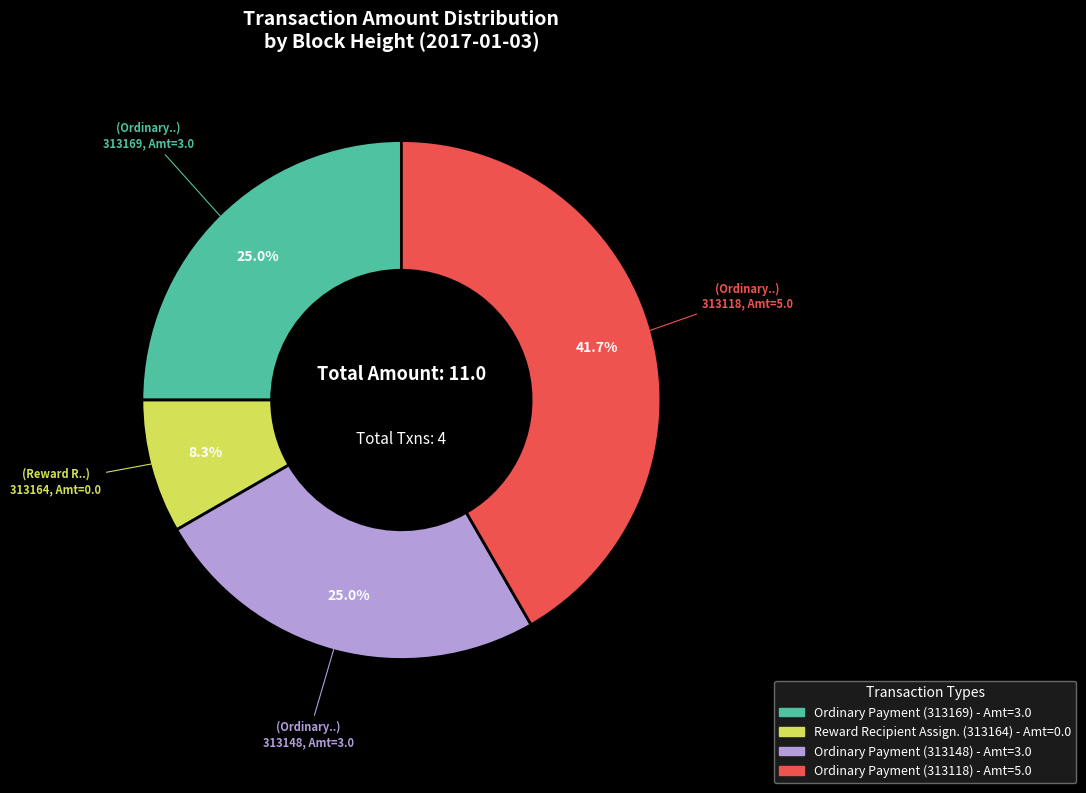

Does any single category account for the majority?

No